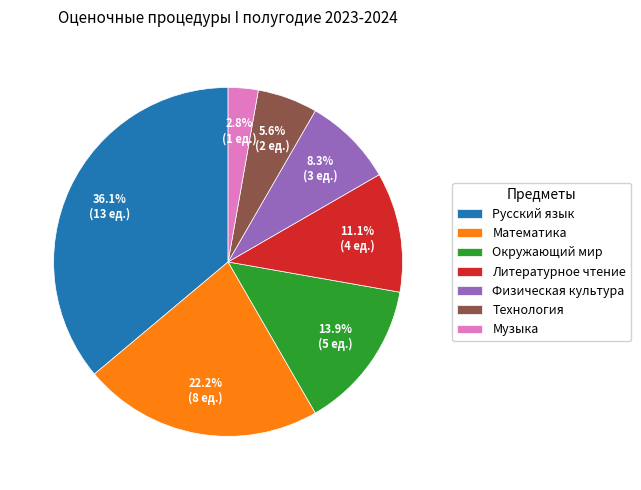

What percentage do Литературное чтение and Математика together represent?

33.3%